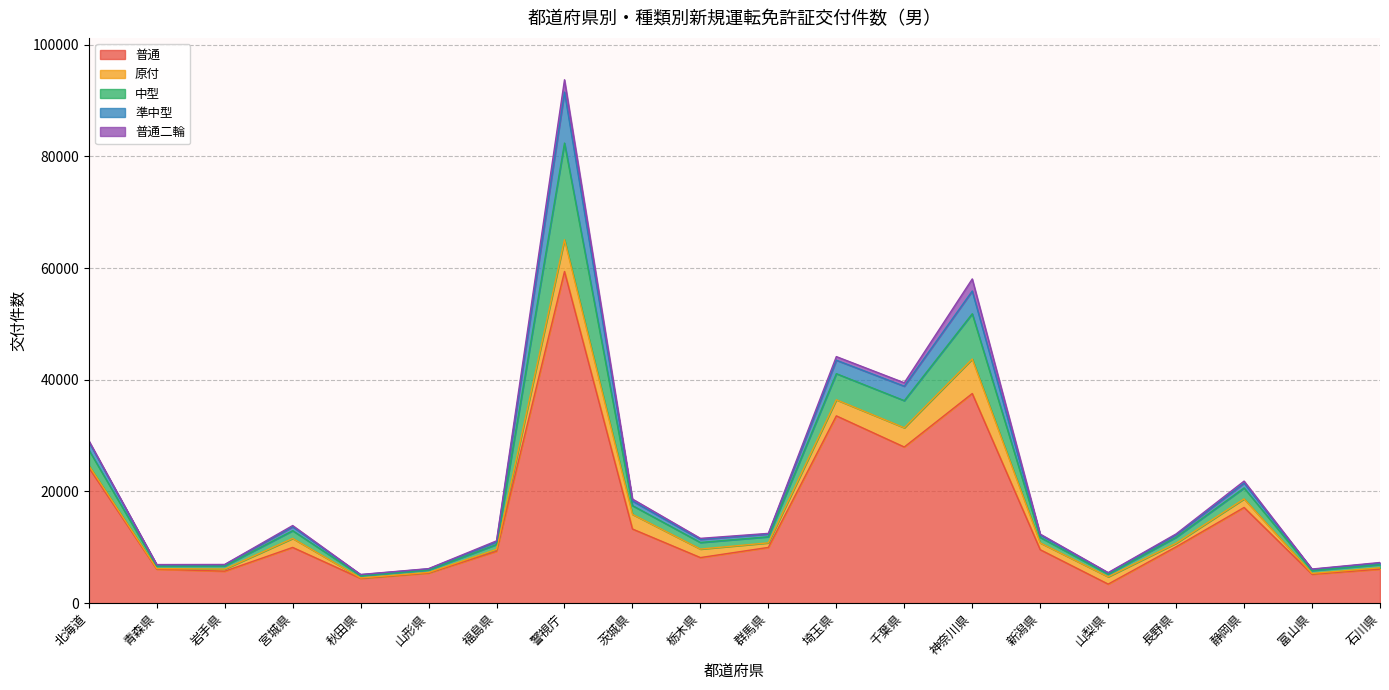

Which label corresponds to the largest value in the chart?

警視庁